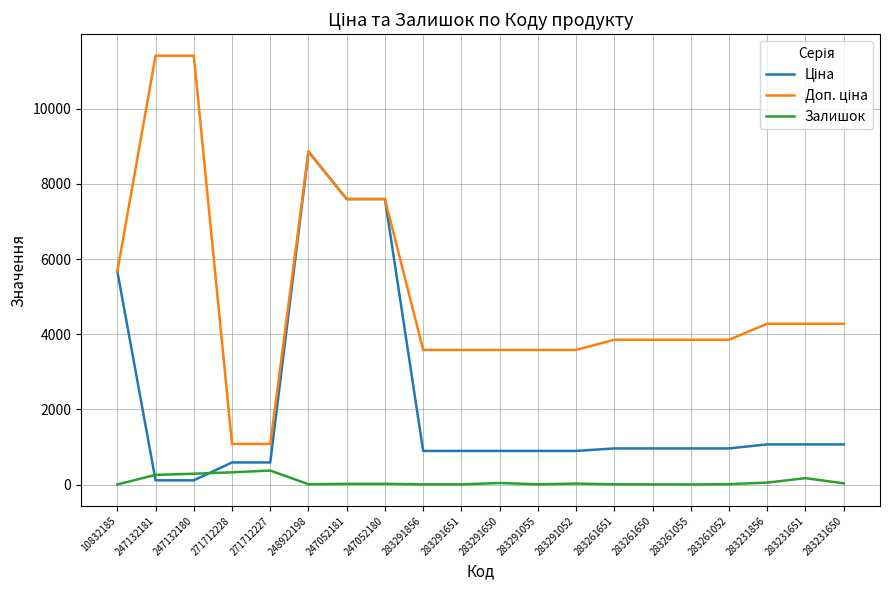

What is the maximum value shown in the chart?

11410.0